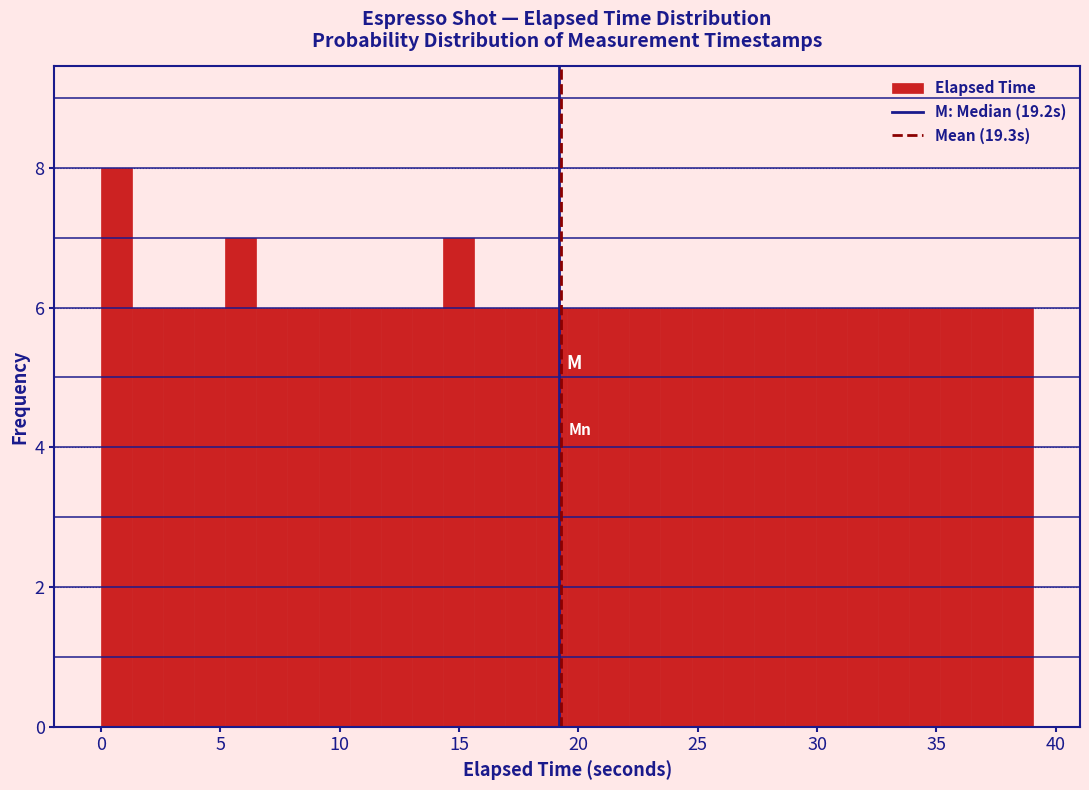

Around what value on the x-axis is the tallest bar? Give the approximate position of its centre, as read against the axis.

0.5